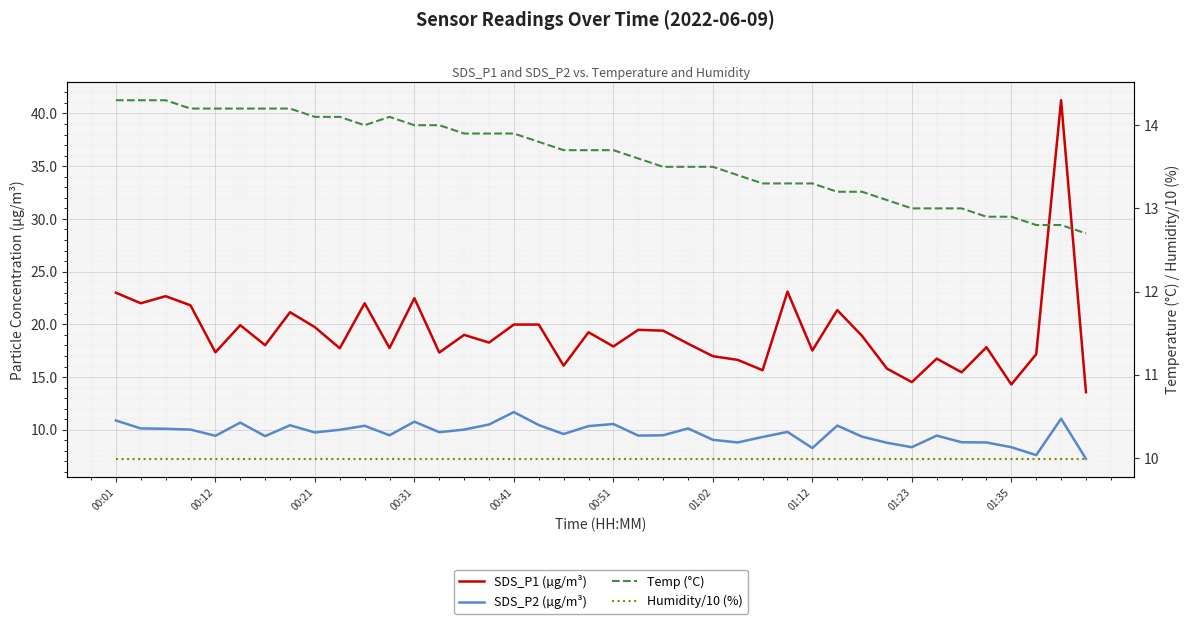

Is it true that Humidity/10 (%) equals 4.1 at 25?

False